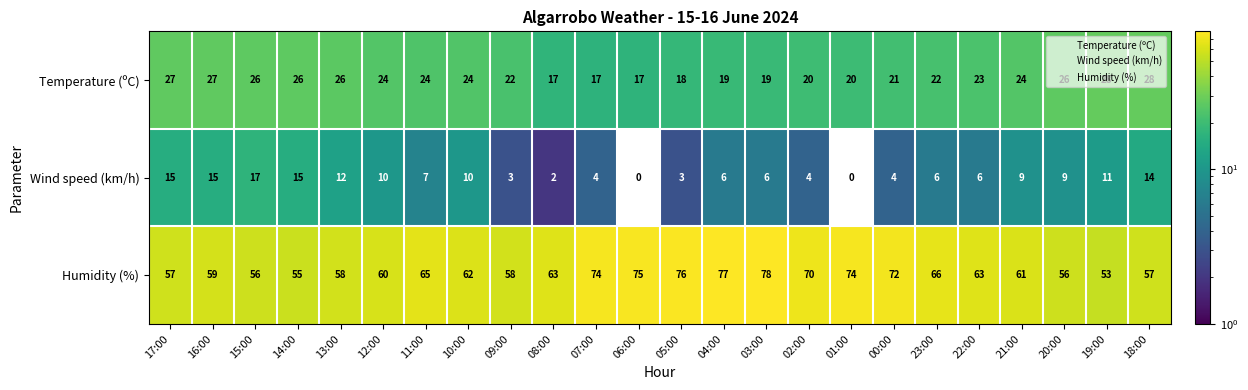

What is the approximate value of Humidity (%) at 21:00, to the nearest 10?

60